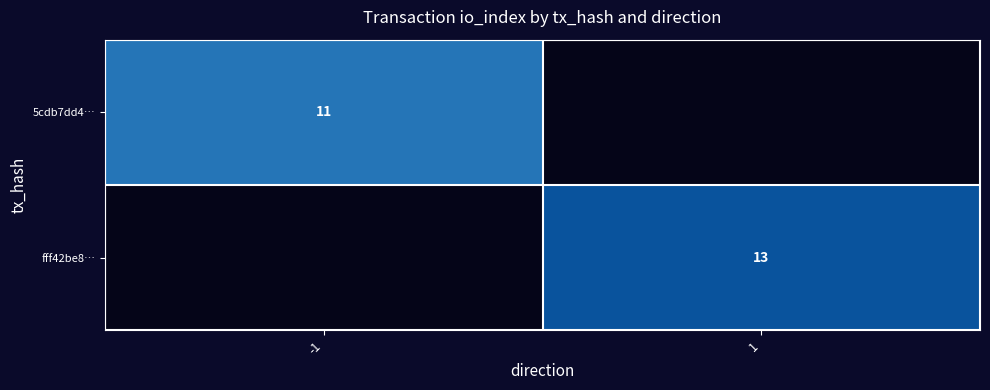

Is it true that fff42be8… equals 13 at 1?

True